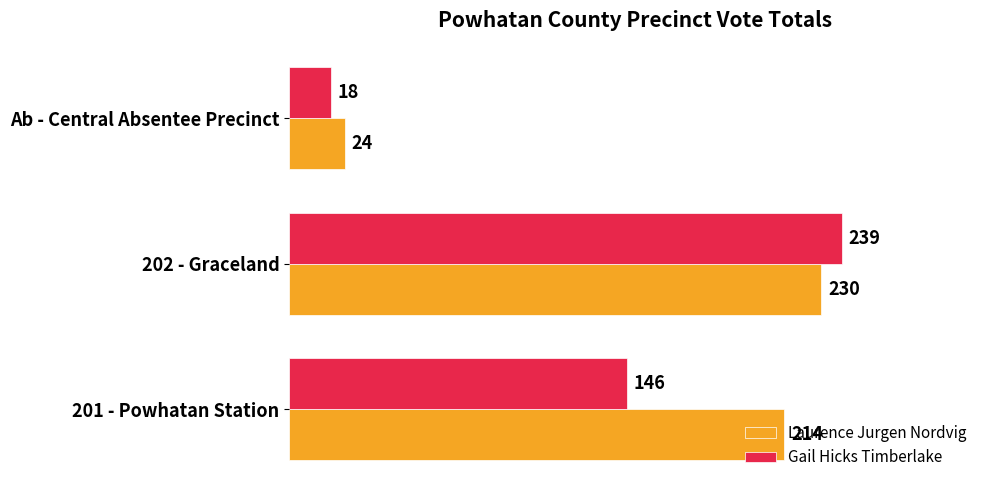

List the labels in order of Laurence Jurgen Nordvig value, largest first.

202 - Graceland, 201 - Powhatan Station, Ab - Central Absentee Precinct